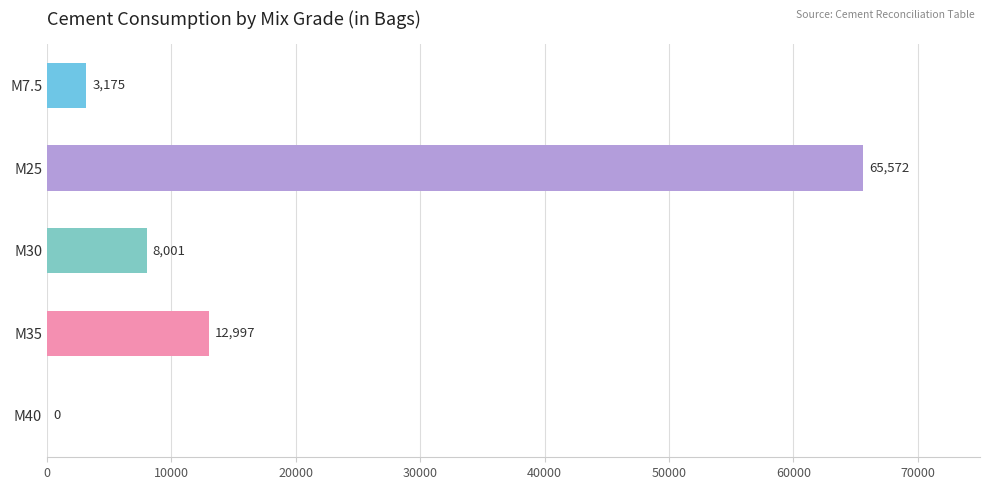

The chart shows a value of 65572.2 at M25. True or false?

True